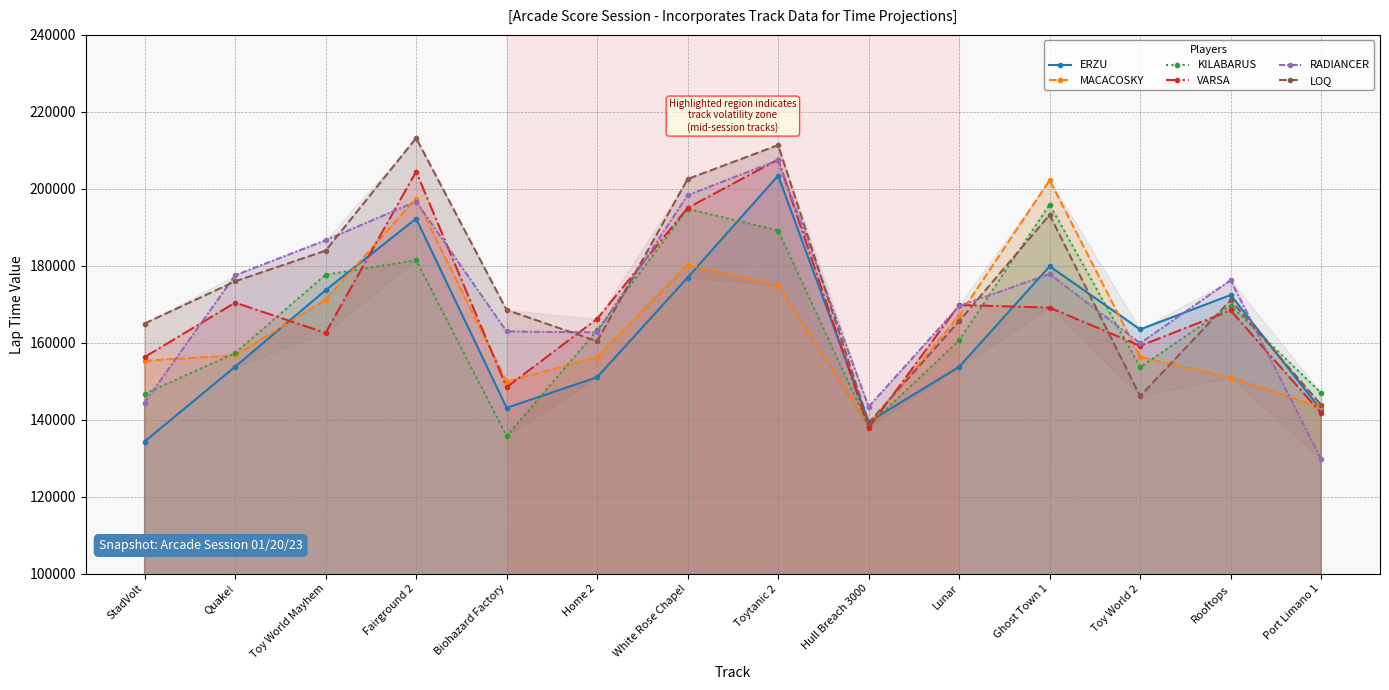

At which category is the sum across all series the highest?

Toytanic 2